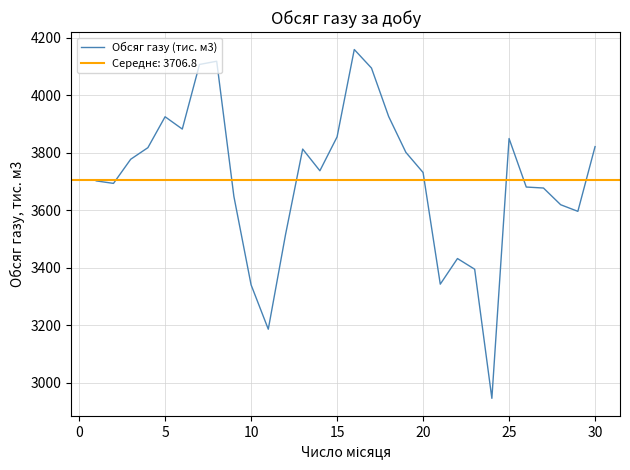

What is the maximum value shown in the chart?

4159.4